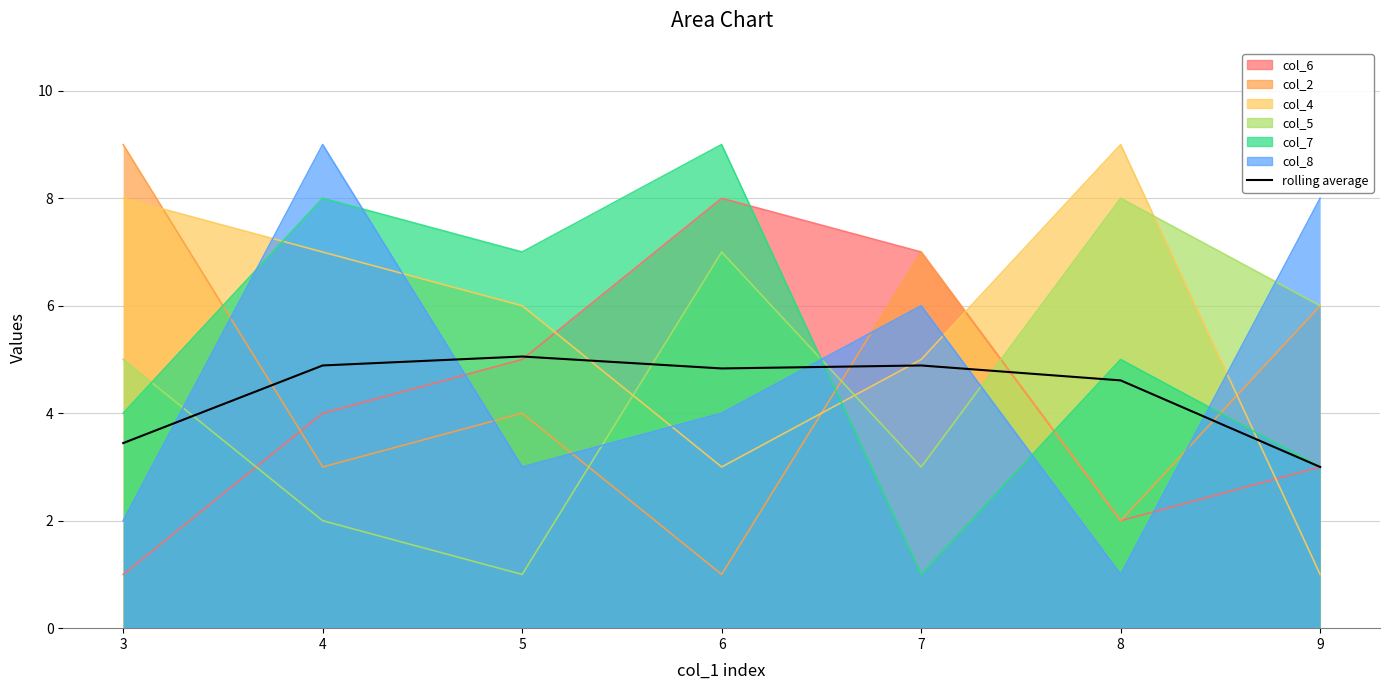

What is the change in value from 5 to 8?

-0.4